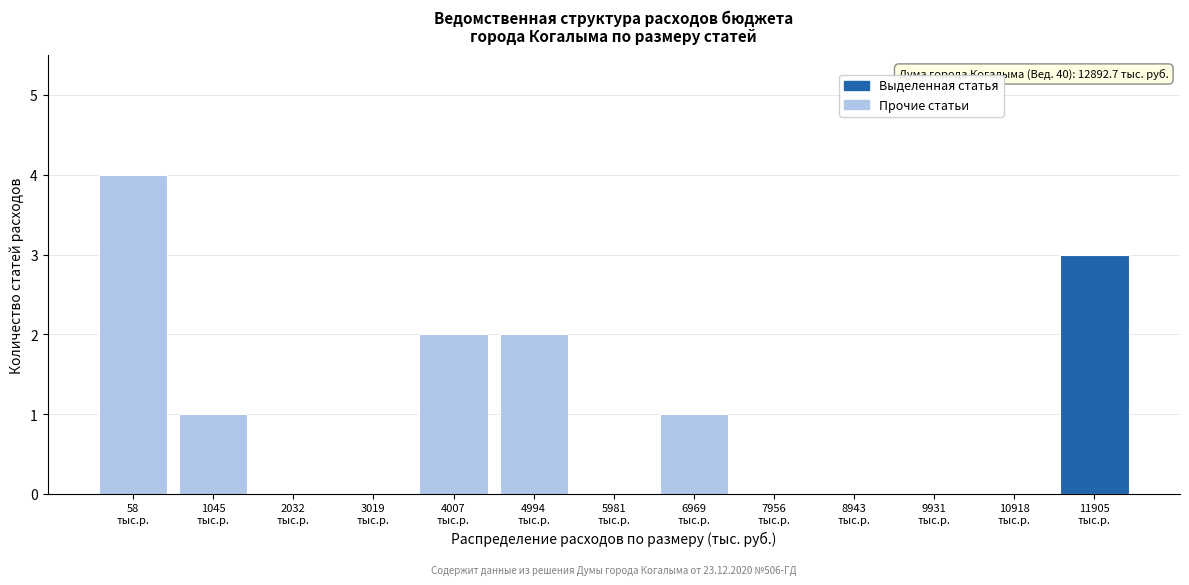

What is the sum of all values?

13